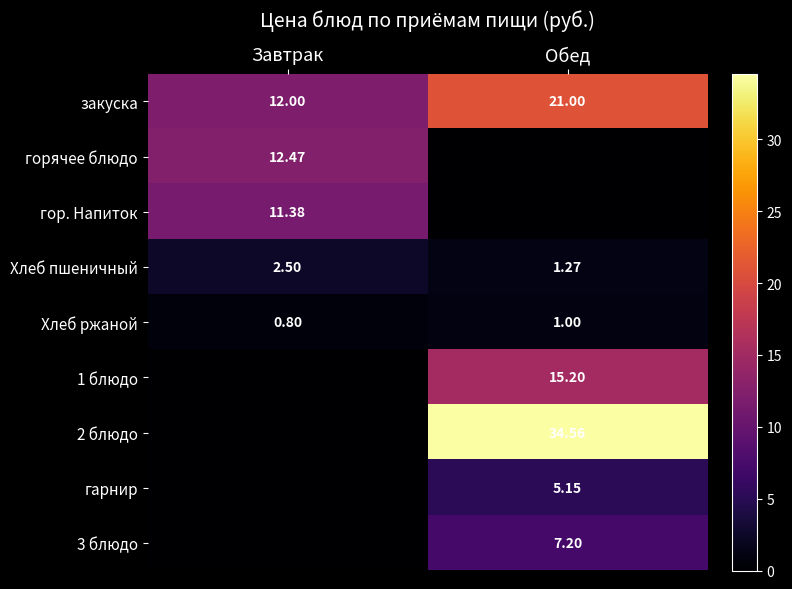

Is the value of Хлеб ржаной at Завтрак greater than the value of Хлеб пшеничный at Завтрак?

No